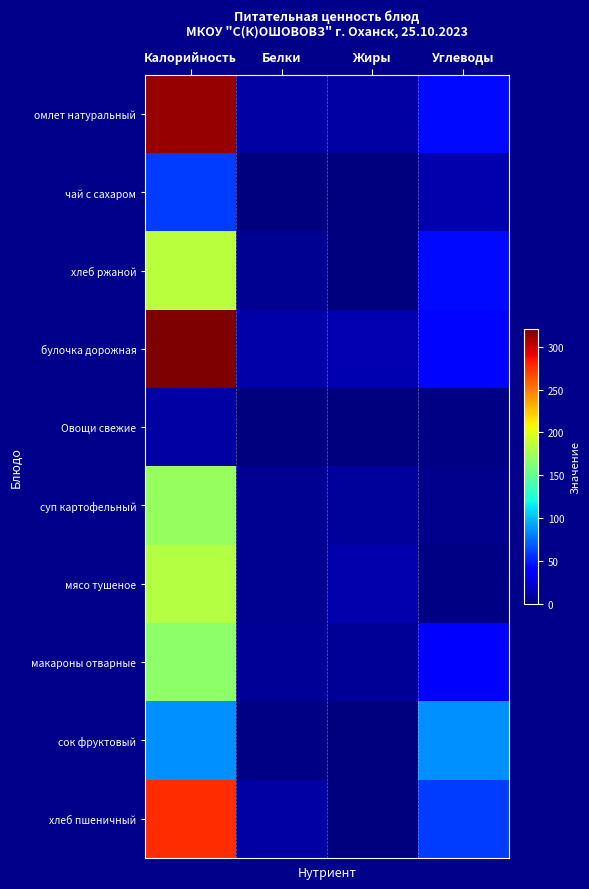

Reading left to right, list all the values displayed in this chart.

омлет натуральный: Калорийность=314	Белки=11	Жиры=11	Углеводы=43
чай с сахаром: Калорийность=60	Белки=0	Жиры=0	Углеводы=13
хлеб ржаной: Калорийность=185	Белки=6	Жиры=1	Углеводы=43
булочка дорожная: Калорийность=321	Белки=12	Жиры=14	Углеводы=42
Овощи свежие: Калорийность=11	Белки=1	Жиры=1	Углеводы=2
суп картофельный: Калорийность=171	Белки=6	Жиры=8	Углеводы=4
мясо тушеное: Калорийность=183	Белки=6	Жиры=13	Углеводы=2
макароны отварные: Калорийность=168	Белки=7	Жиры=7	Углеводы=40
сок фруктовый: Калорийность=86	Белки=2	Жиры=0	Углеводы=86
хлеб пшеничный: Калорийность=276	Белки=11	Жиры=1	Углеводы=60